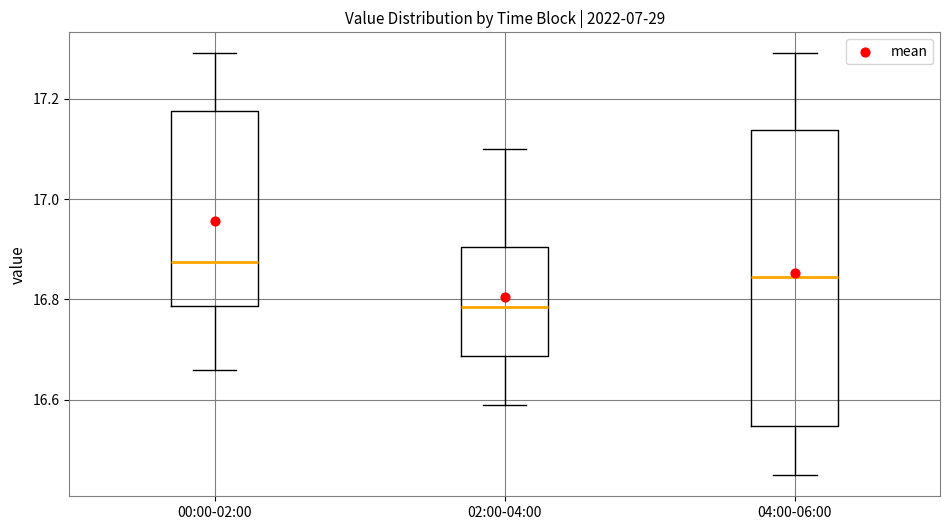

Which box is the tallest, from its lower edge to its upper edge?

04:00-06:00